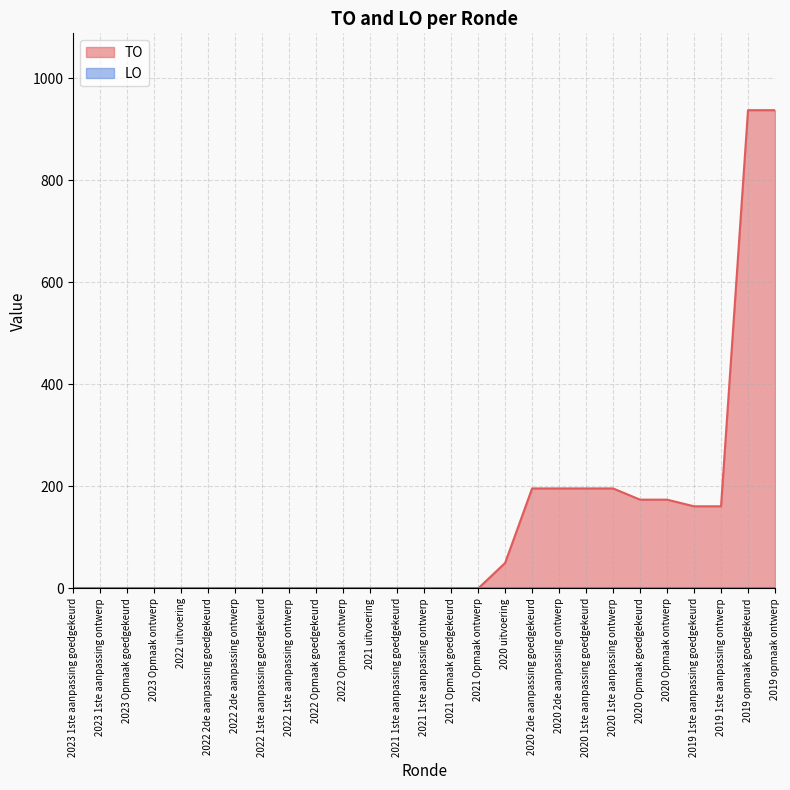

Reading right to left, list all the values displayed in this chart.

937	937	161	161	174	174	196	196	196	196	50	0	0	0	0	0	0	0	0	0	0	0	0	0	0	0	0